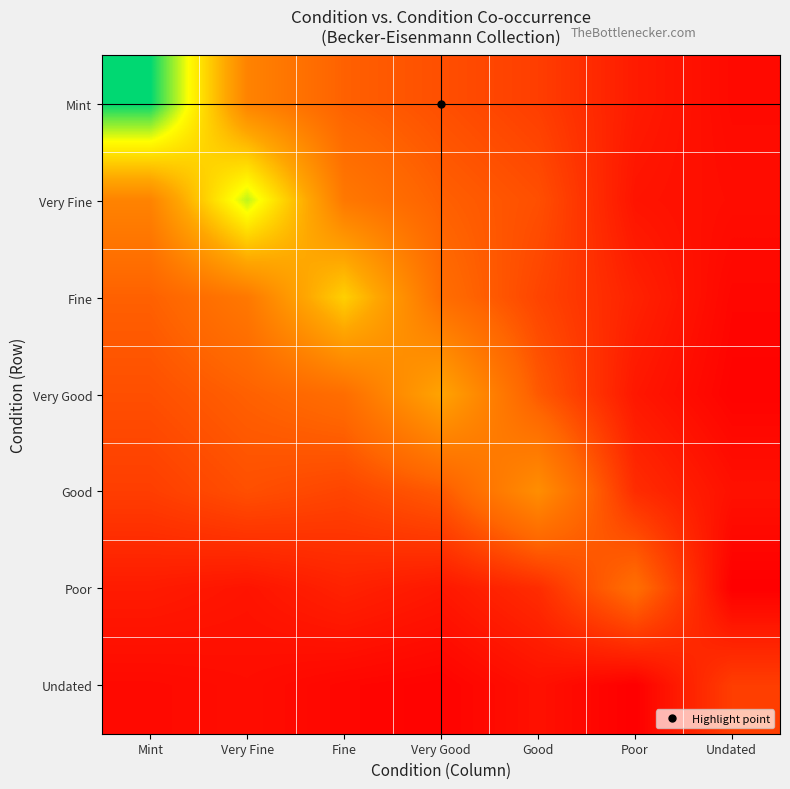

Which series changed the most between Very Good and Poor?

Very Good